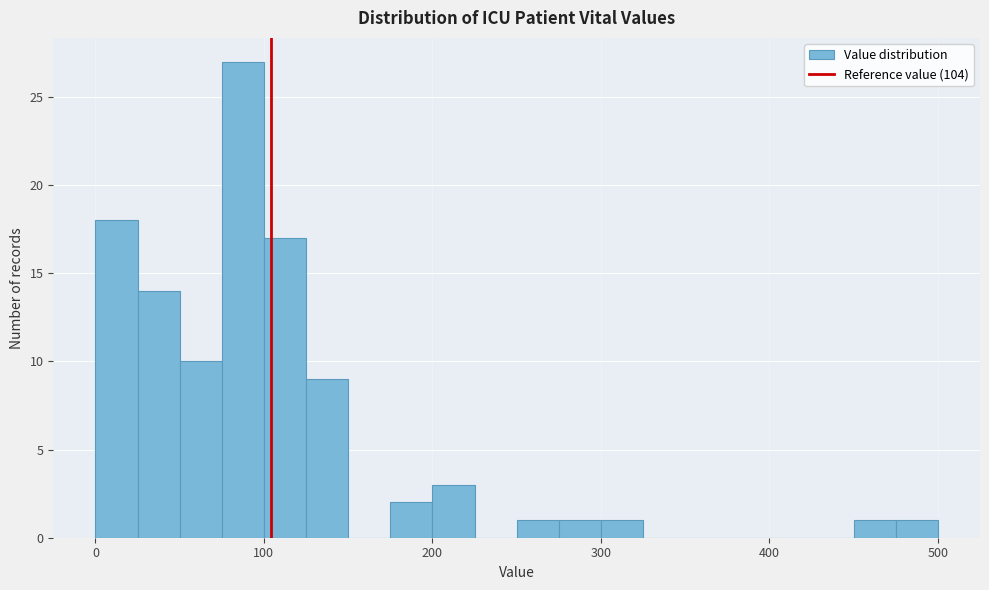

Read against the x-axis, roughly where is the centre of the tallest bar?

90